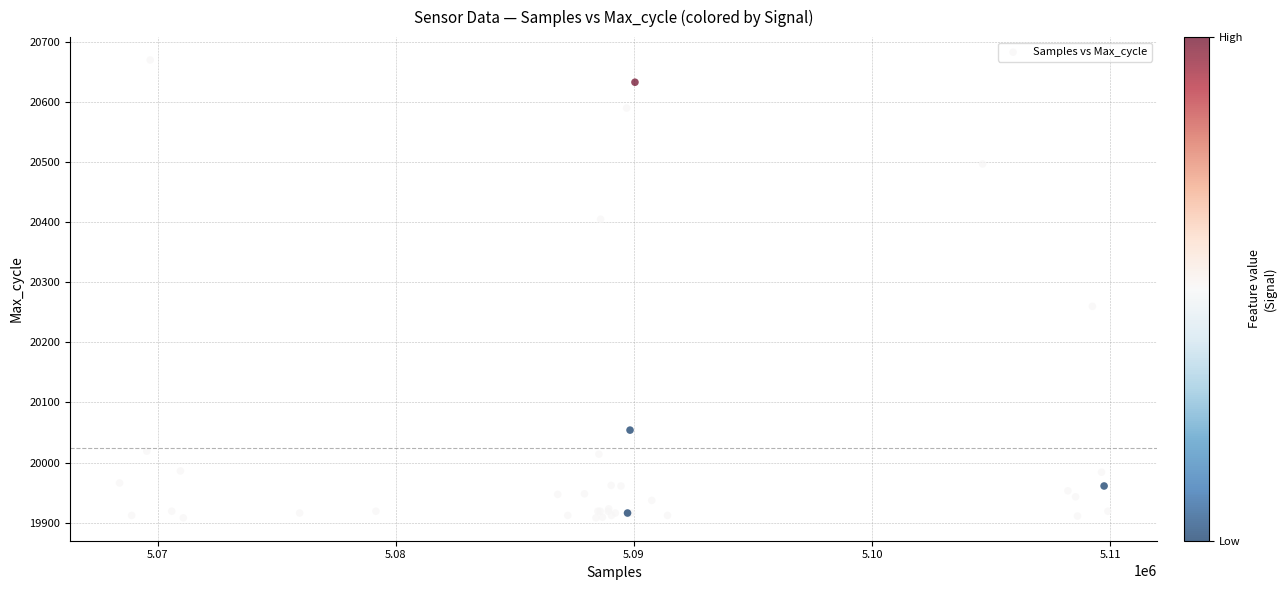

What Y value in the scatter plot is closest to 20289?

20260